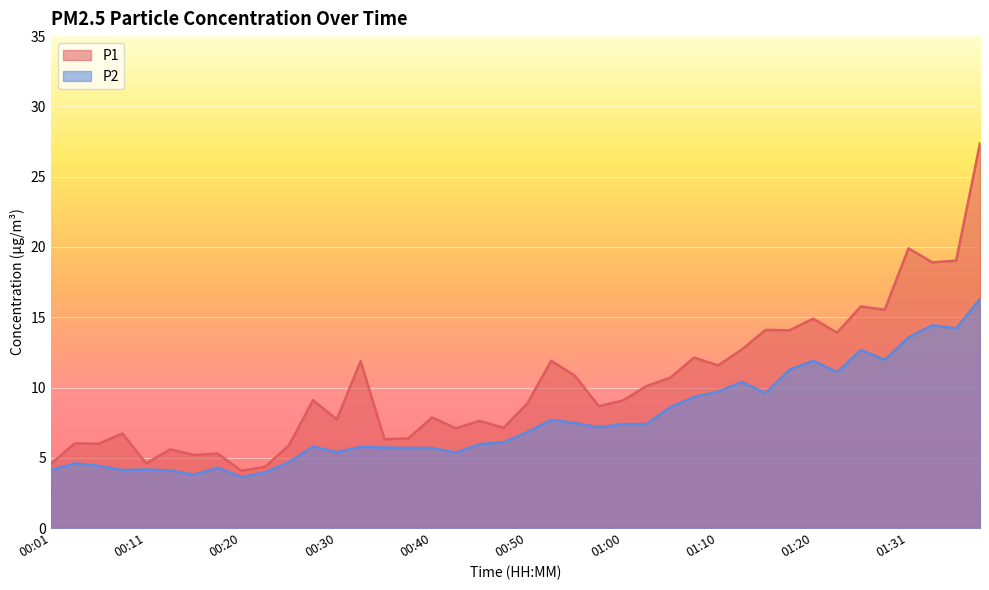

At which category does P1 reach its first local peak?

00:03